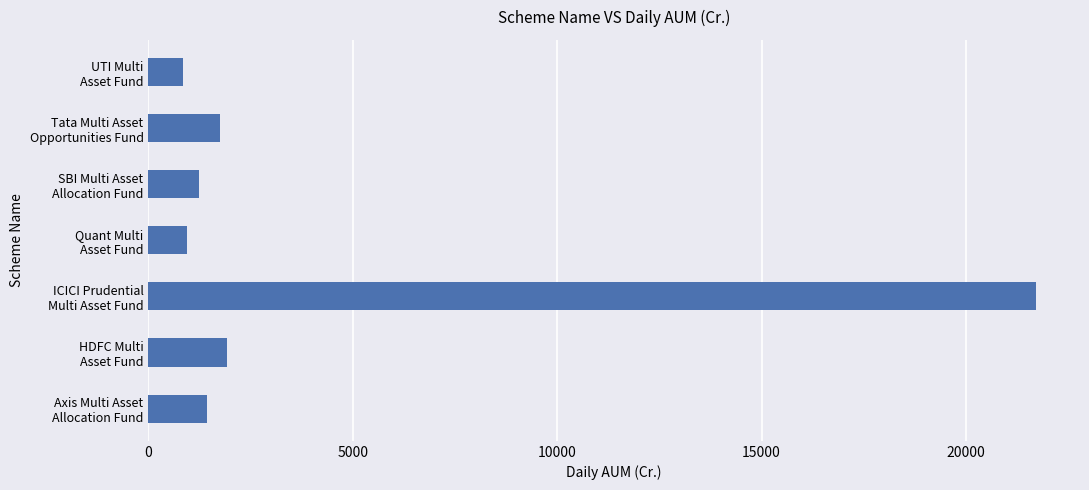

What is the difference between the maximum and minimum values?

20847